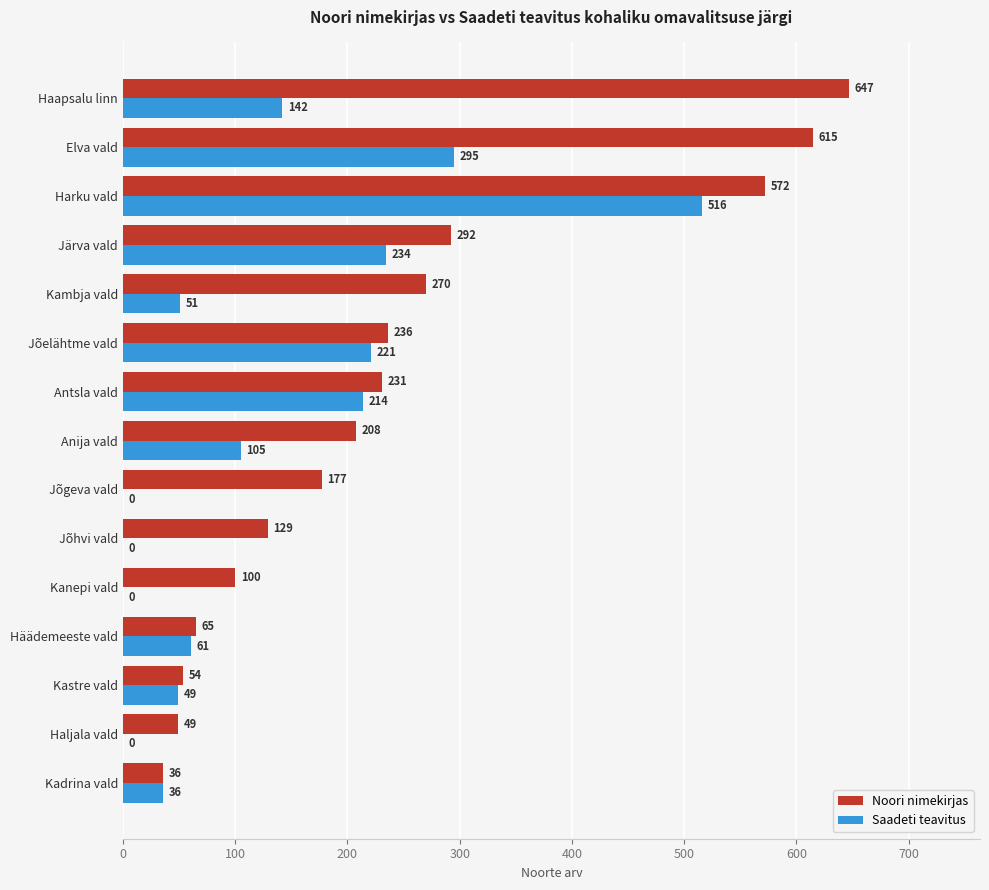

Where is Noori nimekirjas nearest to the value 341?

Järva vald